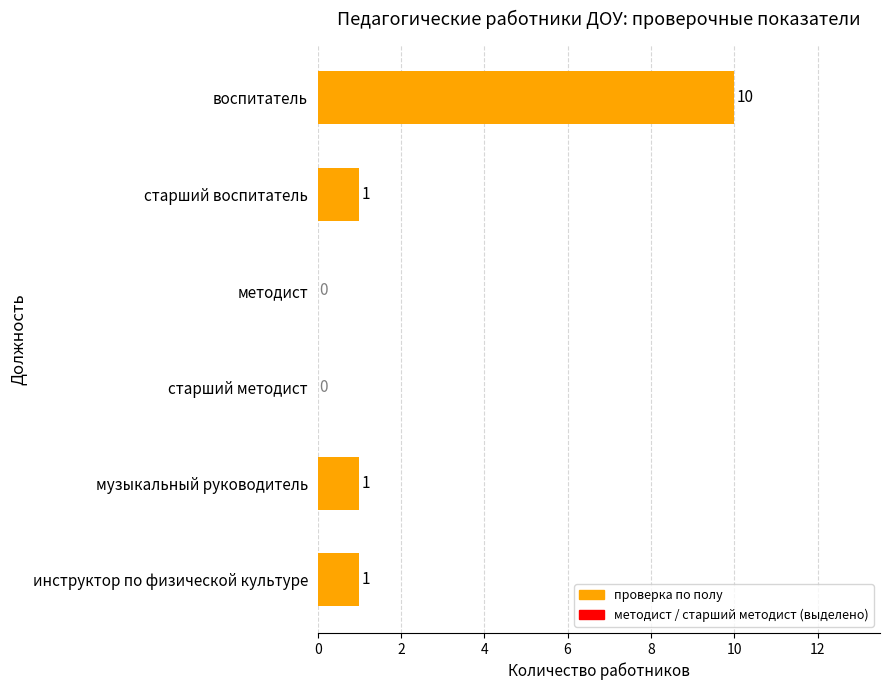

How many values are above zero?

4